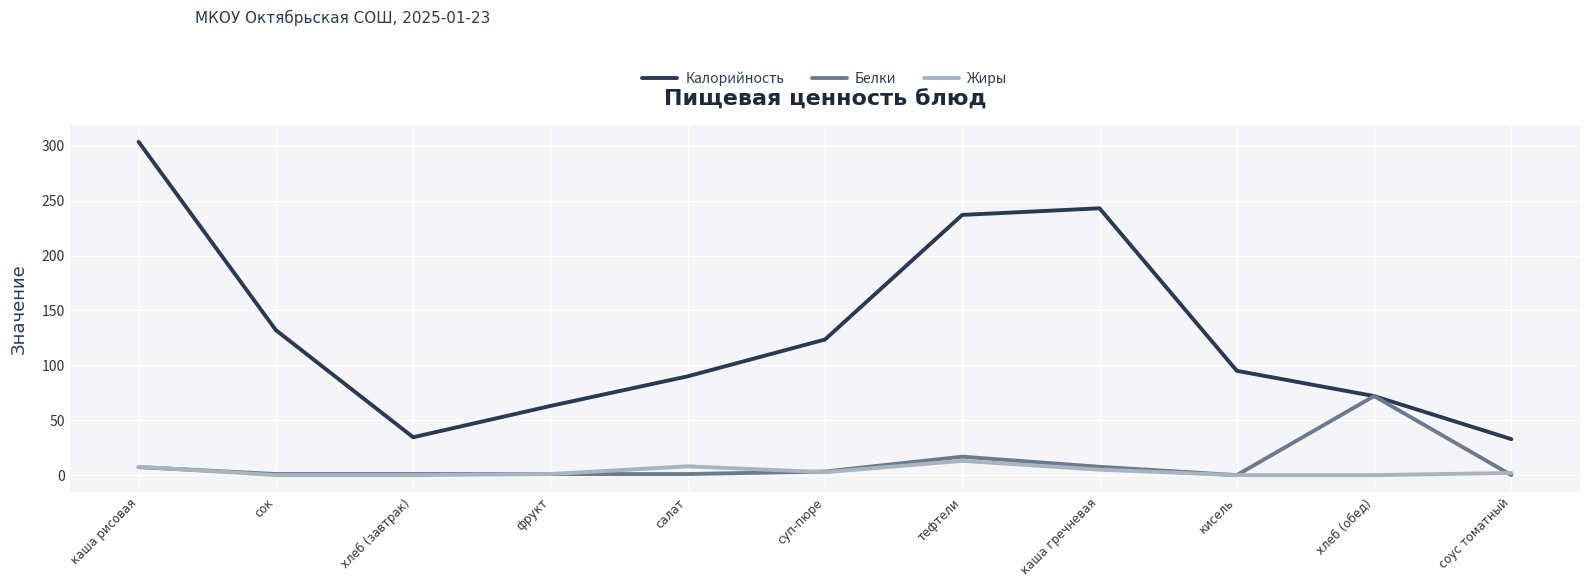

Is it true that Калорийность equals 31.3 at хлеб (обед)?

False